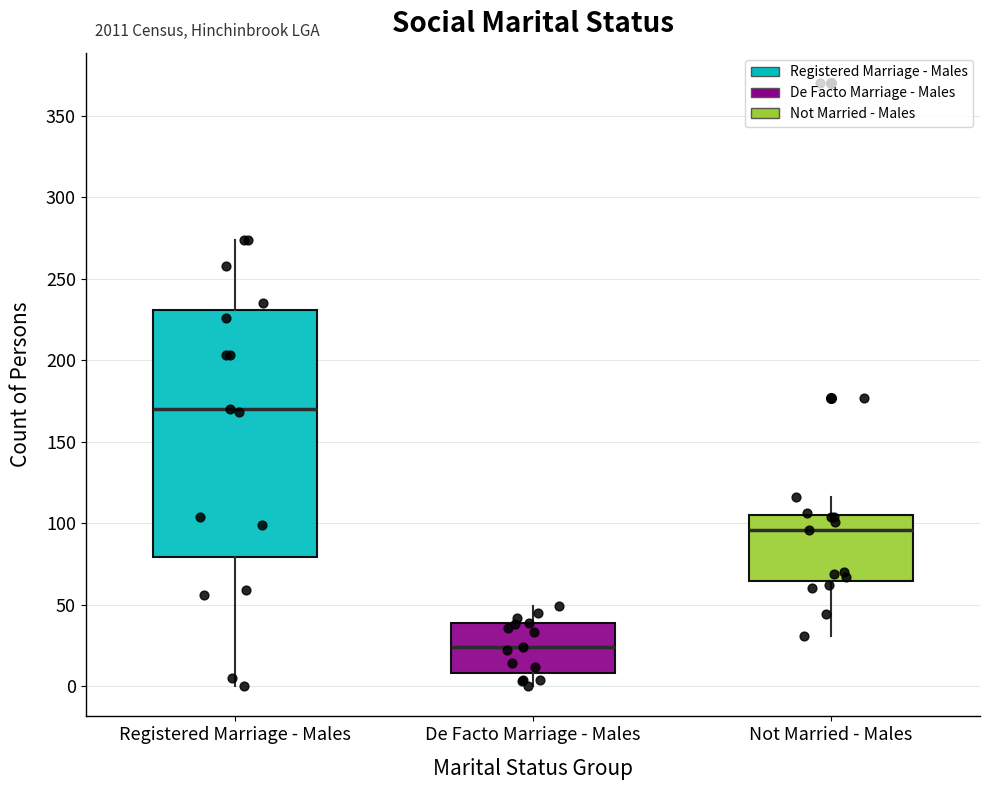

Where does the median line of the box for Not Married - Males sit on the y-axis? The values are not printed on the chart, so give them approximately, as read against the axis.

95